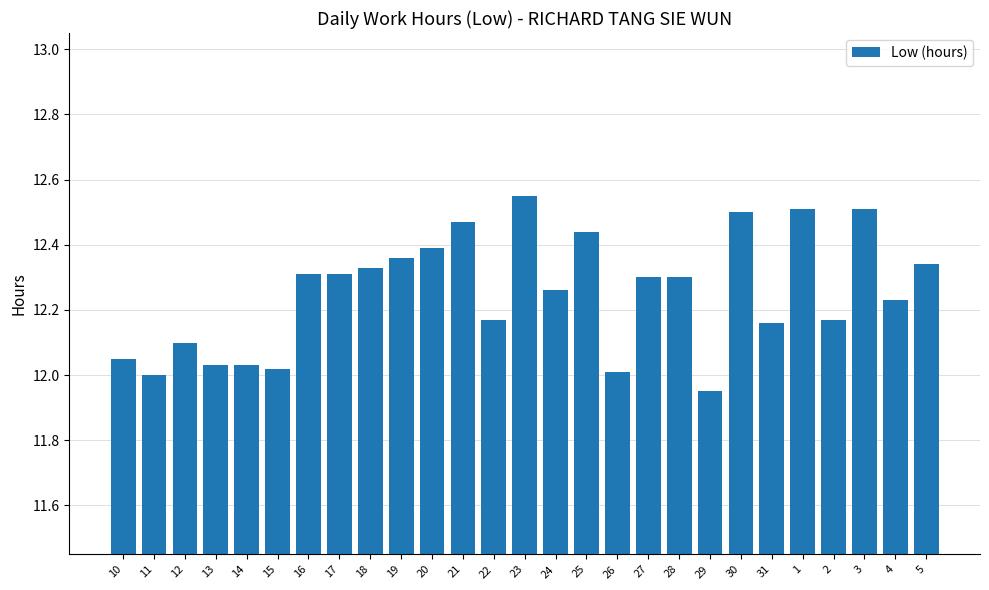

What is the label of the 5th bar from the left?

14